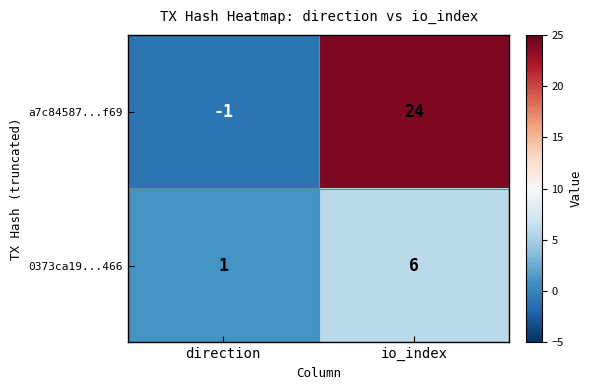

At which category is the sum across all series the highest?

io_index